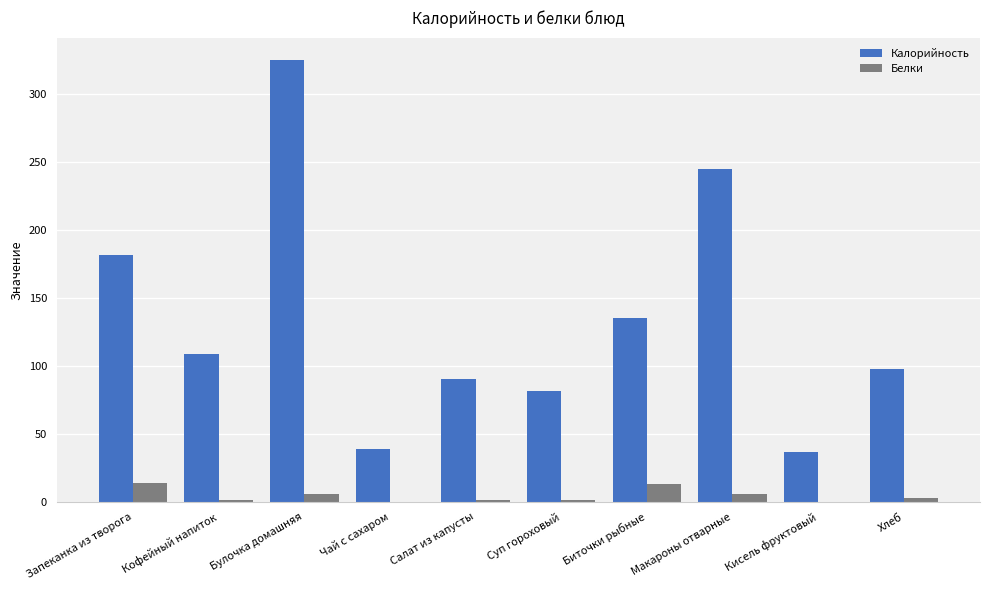

What is the total value across all series at Чай с сахаром?

38.7